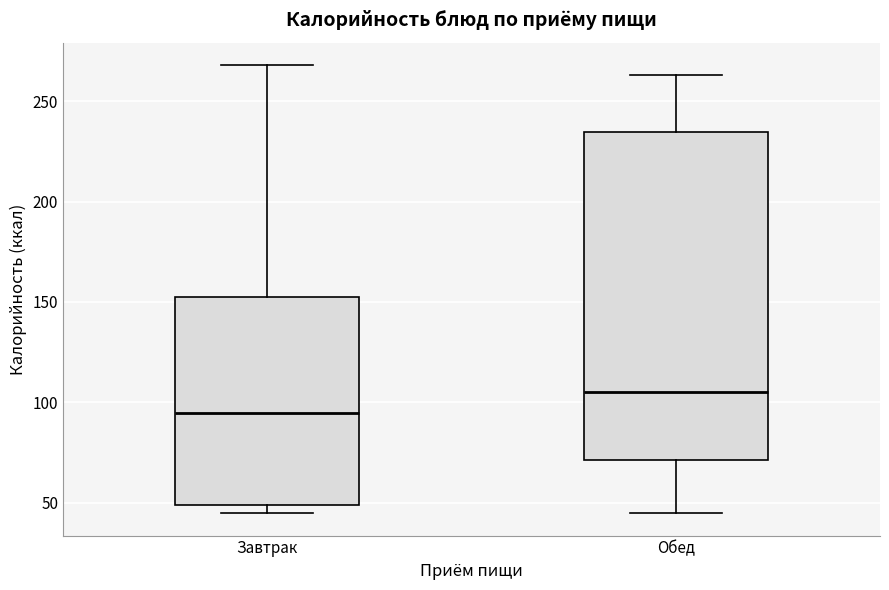

Where is the upper edge of the box for Обед on the y-axis? The values are not printed on the chart, so give them approximately, as read against the axis.

235